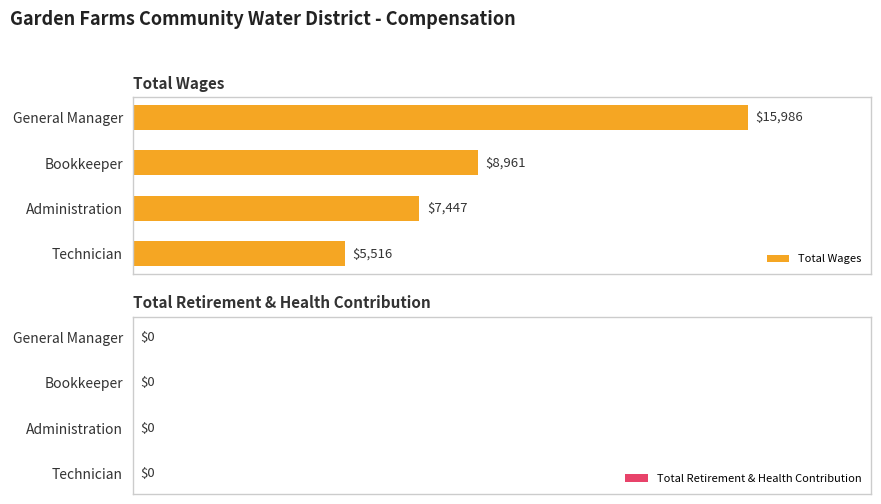

Where is the data nearest to the value 10751?

Bookkeeper